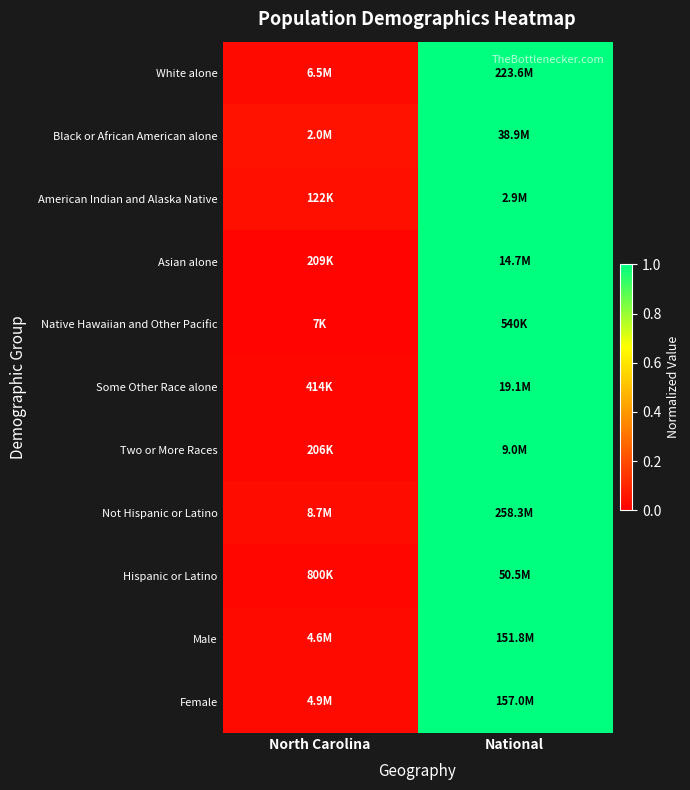

At North Carolina, list the series in order from smallest to largest.

Native Hawaiian and Other Pacific, Asian alone, Hispanic or Latino, Some Other Race alone, Two or More Races, White alone, Male, Female, Not Hispanic or Latino, American Indian and Alaska Native, Black or African American alone